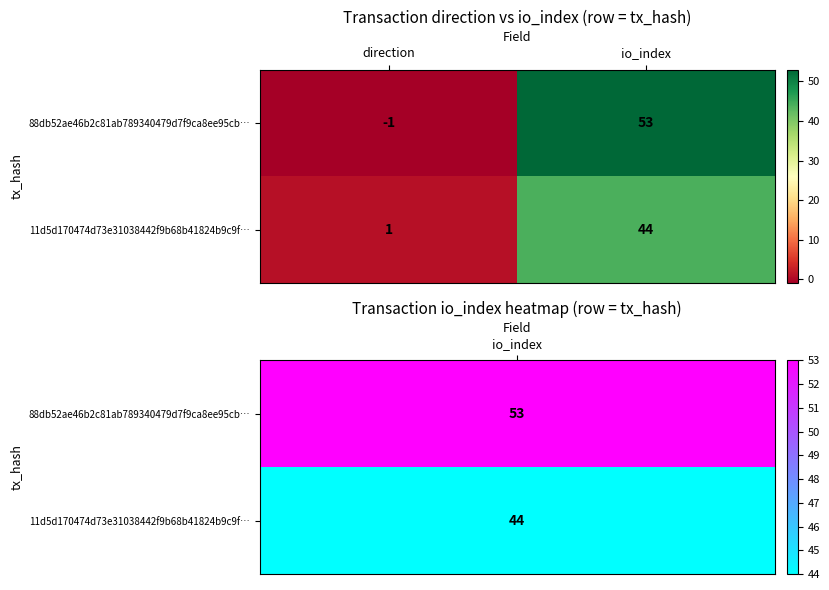

Reading right to left, transcribe all the data shown in this chart.

88db52ae46b2c81ab789340479d7f9ca8ee95cb…: io_index=53	direction=-1
11d5d170474d73e31038442f9b68b41824b9c9f…: io_index=44	direction=1